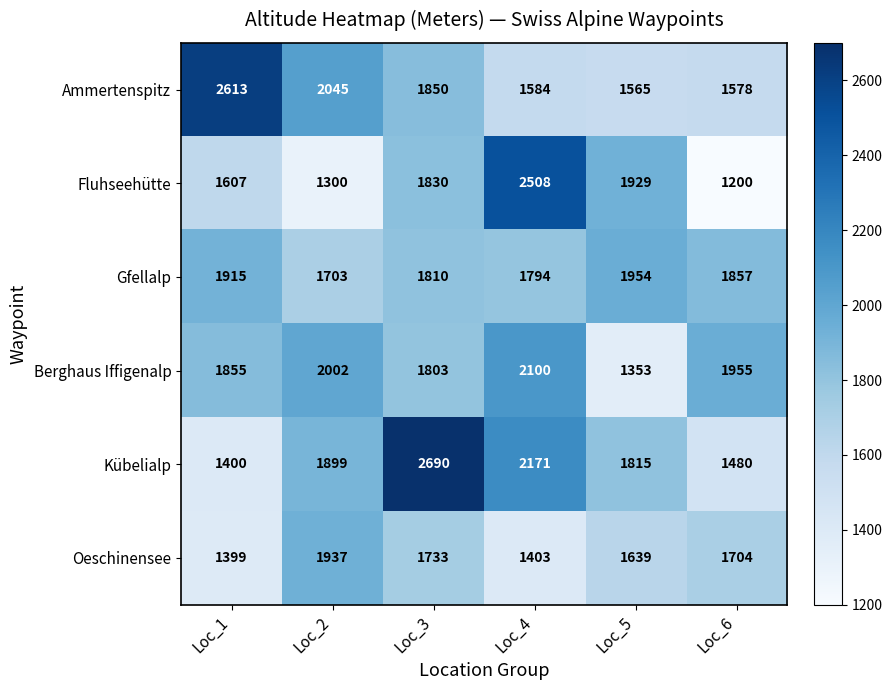

Read the Oeschinensee value at Loc_3, to the nearest 50.

1750